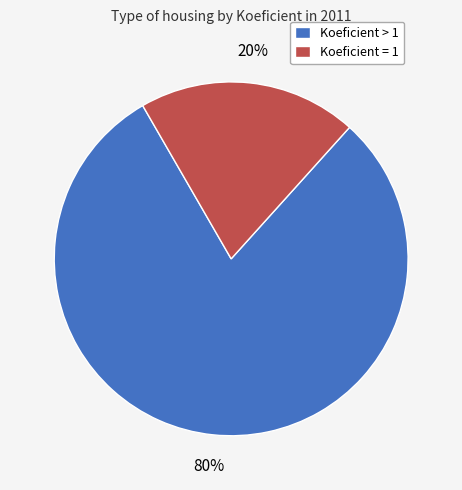

Is there a majority slice in this chart?

Yes